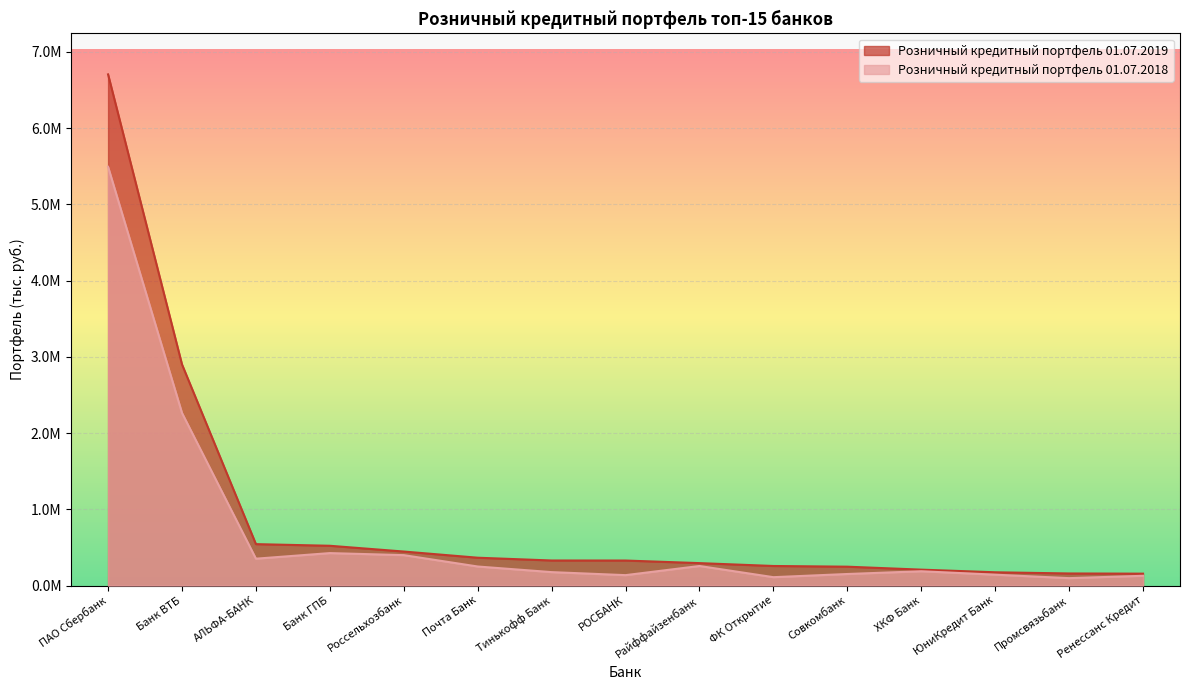

List the series in order of their overall mean, highest first.

Розничный кредитный портфель 01.07.2019, Розничный кредитный портфель 01.07.2018